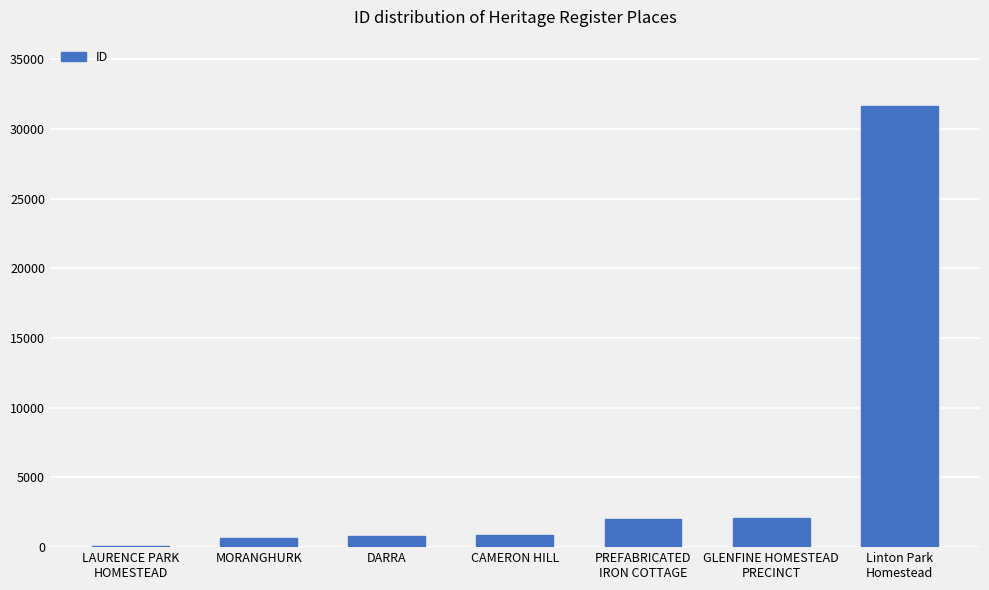

What is the maximum value shown in the chart?

31672